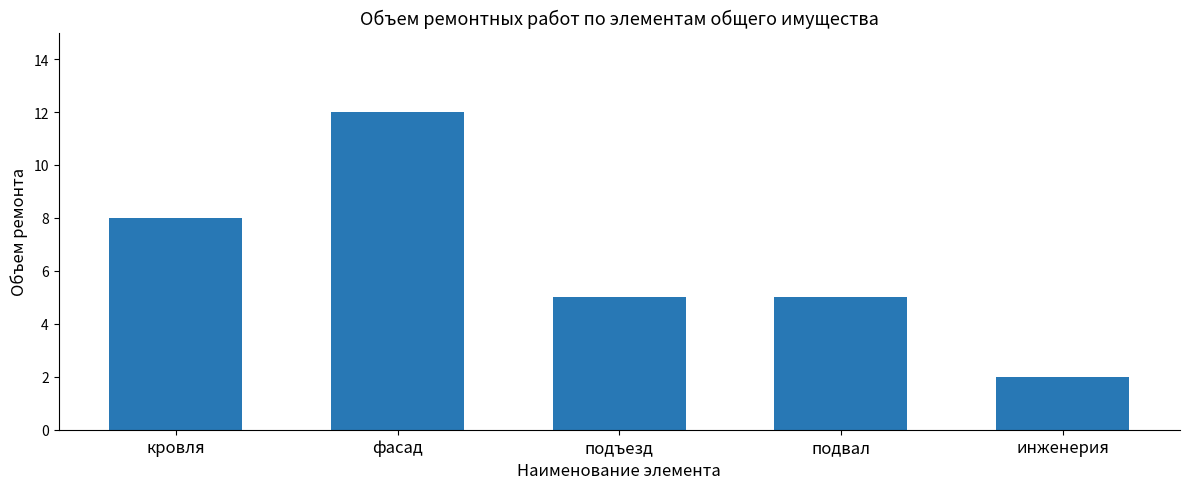

What is the difference between the maximum and minimum values?

10